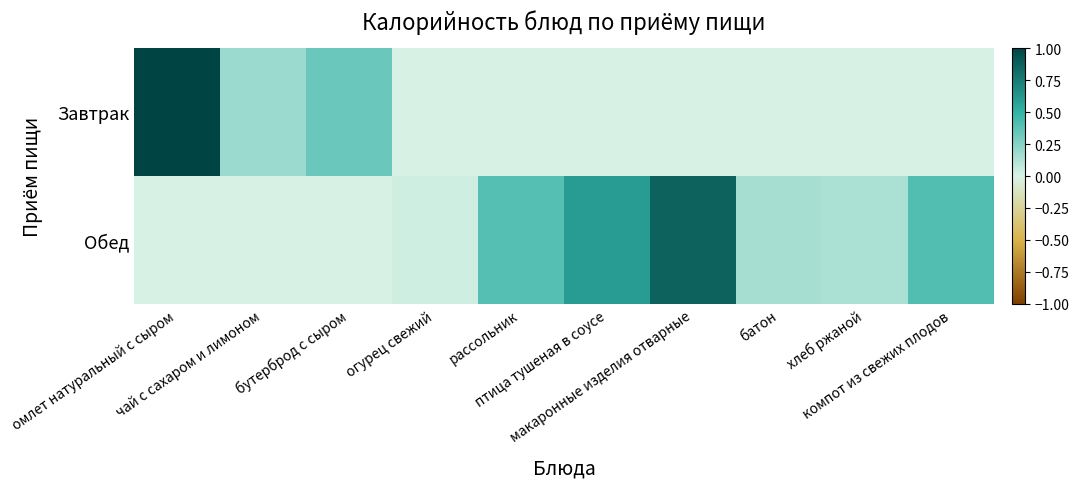

Rank the series by their maximum value, from highest to lowest.

Завтрак, Обед